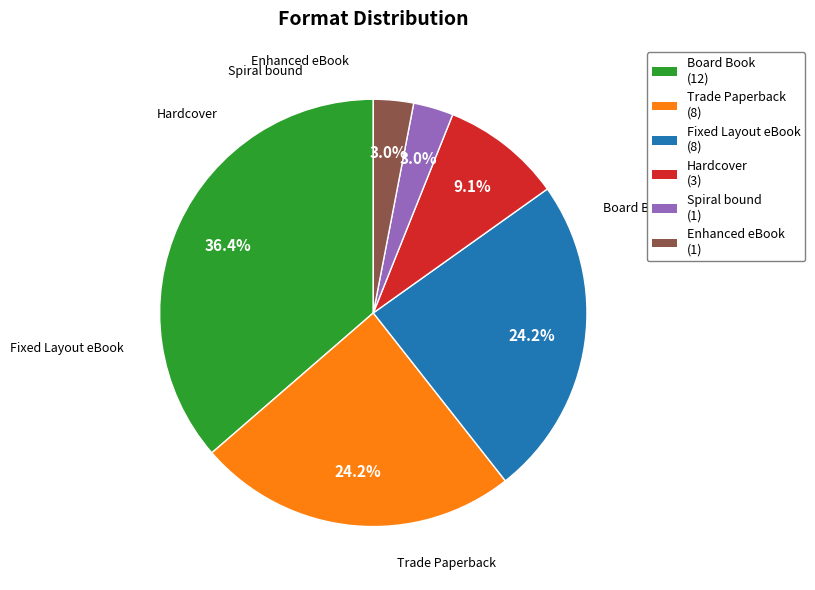

True or false: Spiral bound accounts for 13% of the total.

False